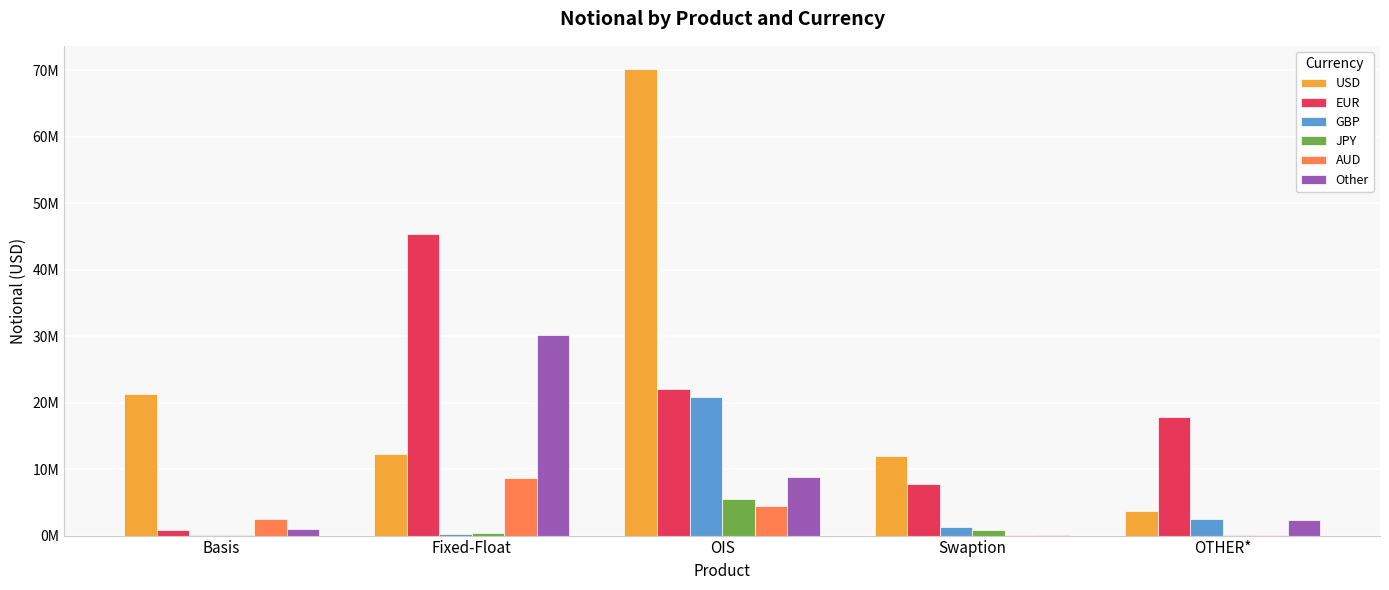

Reading right to left, what are all the values shown in this chart?

USD: OTHER*=3644581	Swaption=12019603	OIS=70187258	Fixed-Float=12265645	Basis=21376903
EUR: OTHER*=17849309	Swaption=7751975	OIS=22022986	Fixed-Float=45401520	Basis=830102
GBP: OTHER*=2556904	Swaption=1286199	OIS=20838243	Fixed-Float=241768	Basis=76530
JPY: OTHER*=30590	Swaption=787327	OIS=5535447	Fixed-Float=318084	Basis=161898
AUD: OTHER*=18685	Swaption=112419	OIS=4469999	Fixed-Float=8683243	Basis=2565049
Other: OTHER*=2396070	Swaption=125109	OIS=8801094	Fixed-Float=30109444	Basis=1023227